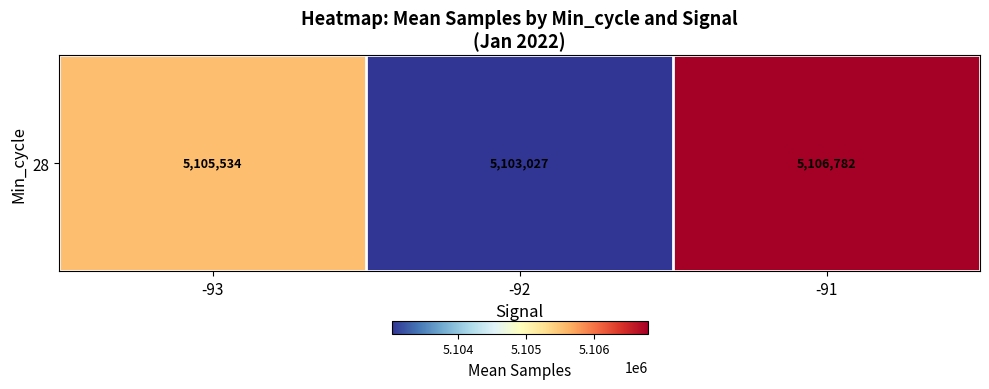

Reading right to left, list all the values displayed in this chart.

5106782.0	5103026.7	5105533.6